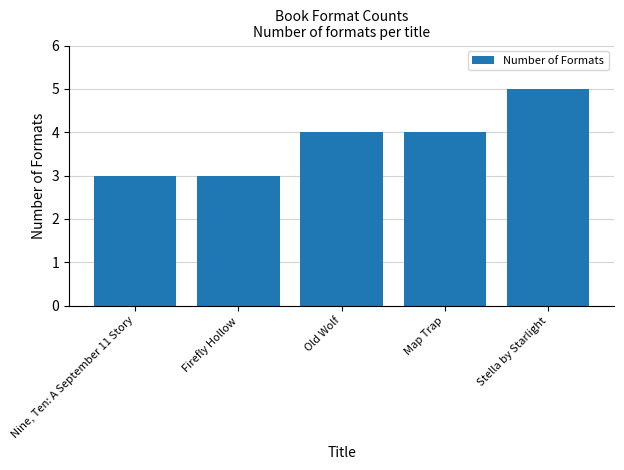

What is the difference between the values at Stella by Starlight and Firefly Hollow?

2